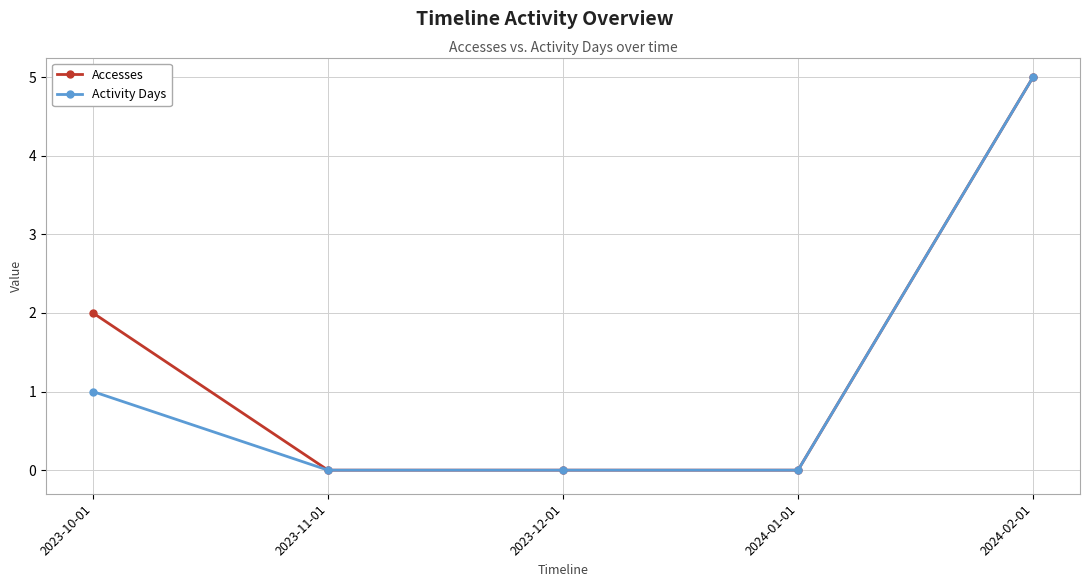

Does the chart have visible grid lines?

Yes